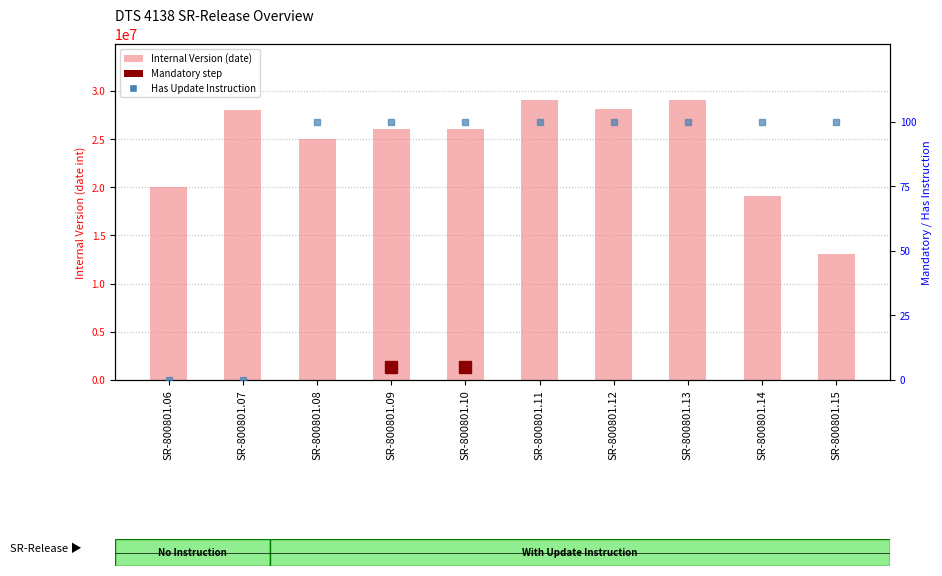

Reading right to left, transcribe all the data shown in this chart.

Internal Version (date): 13032024	19122023	29062023	28112022	29032022	26102021	26082020	25022019	28032018	20022015
Has Update Instruction: 100	100	100	100	100	100	100	100	0	0